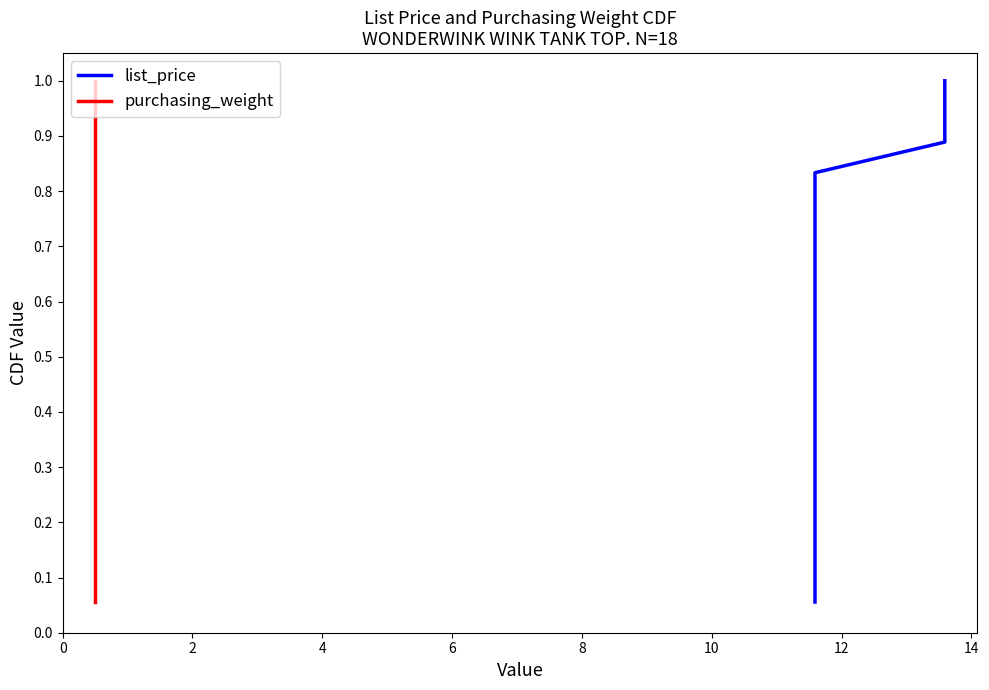

The value of purchasing_weight at 2 is 0.1. True or false?

True